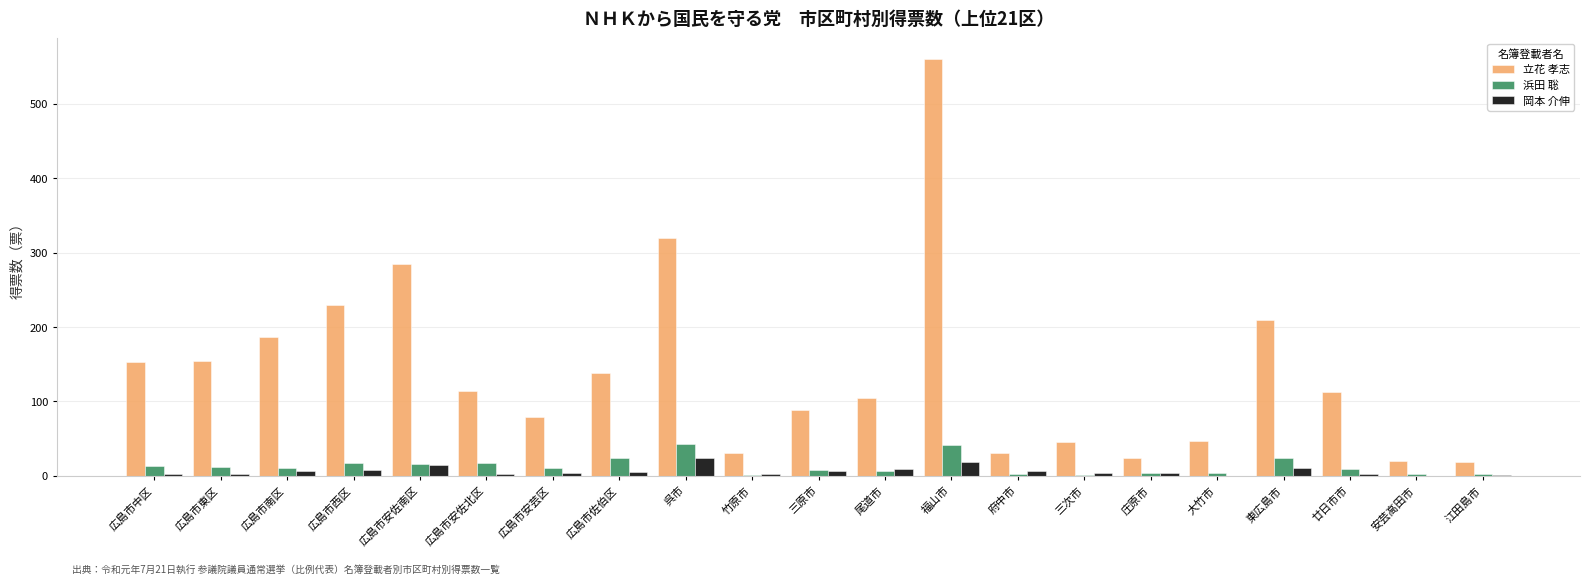

Which series changed the most between 広島市佐伯区 and 江田島市?

立花 孝志